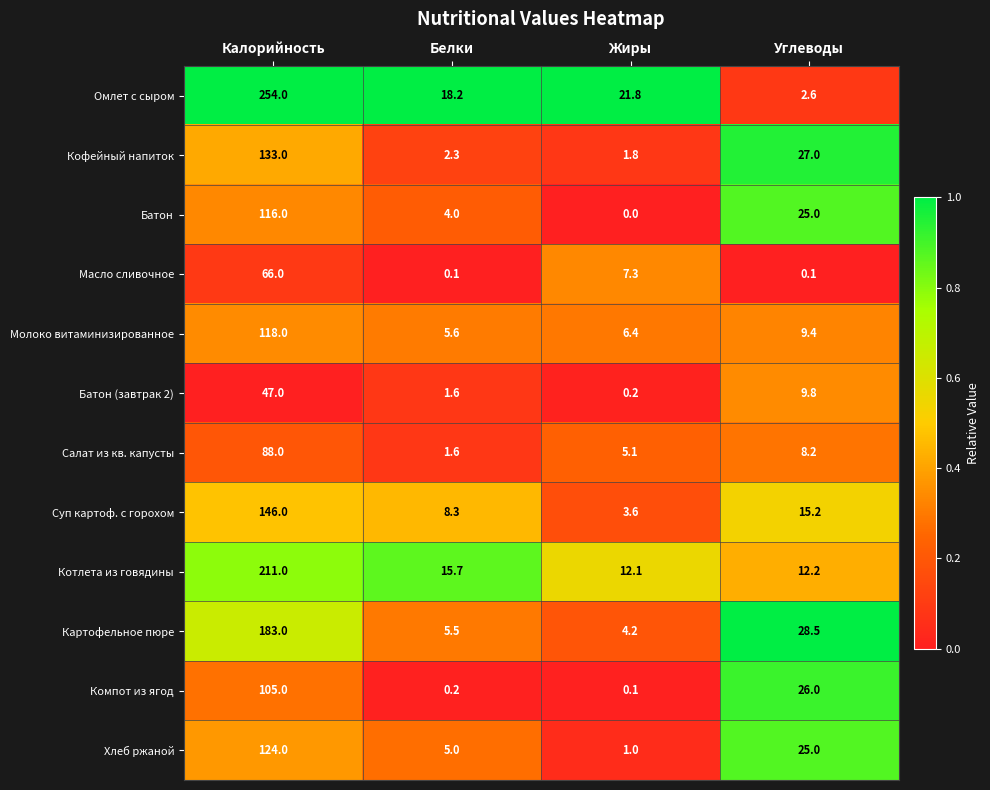

What is the maximum value shown in the chart?

254.0